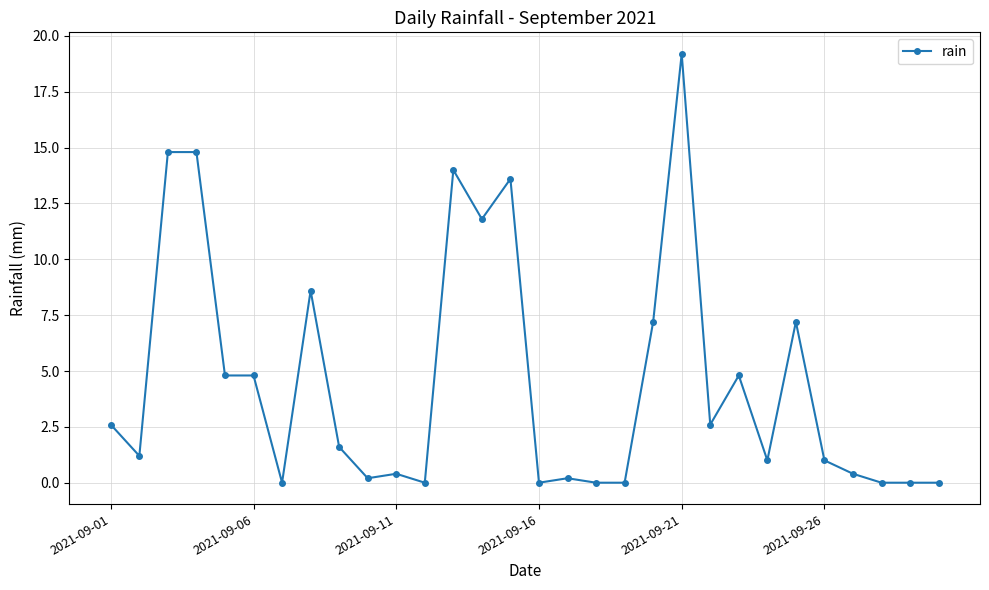

True or false: there are more than 2 points higher than both neighbors.

True